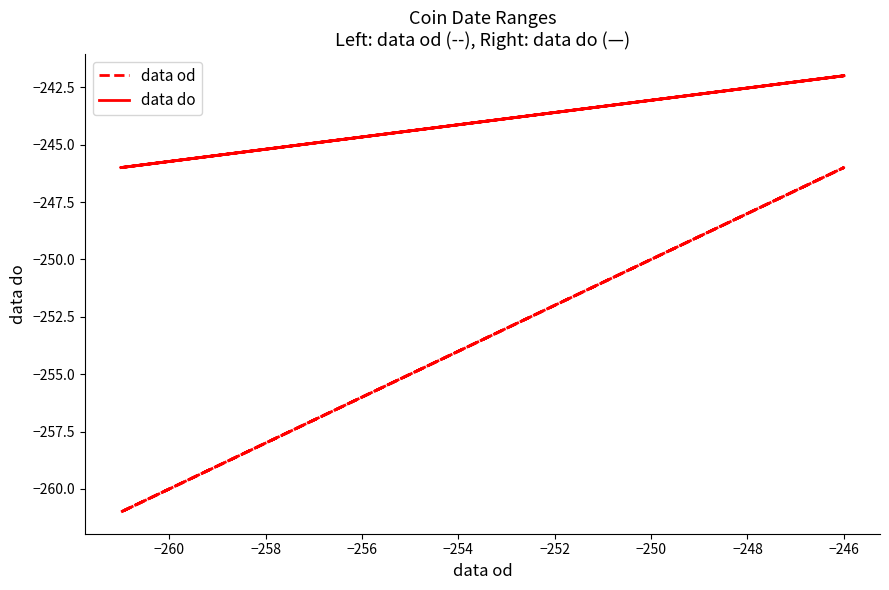

At how many categories does at least one series exceed -257?

9